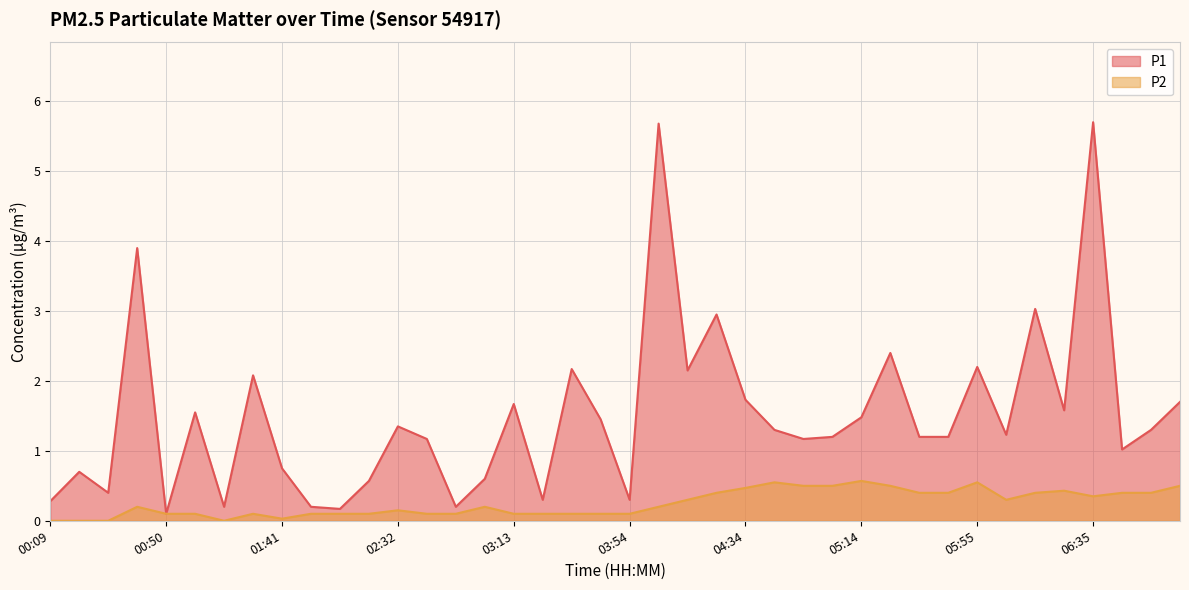

What are all the series names shown in the legend?

P1, P2